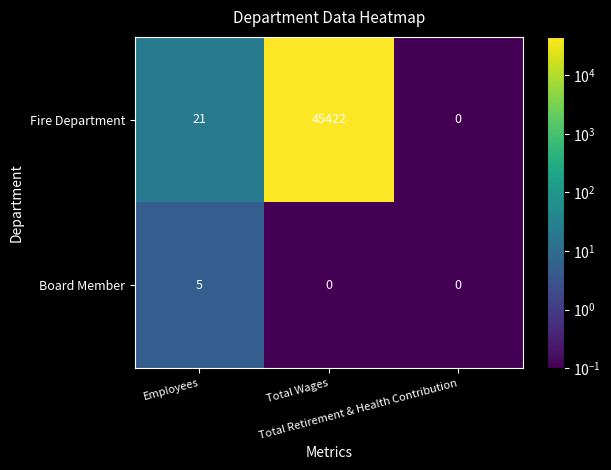

What is the total value across all series at Total Wages?

45422